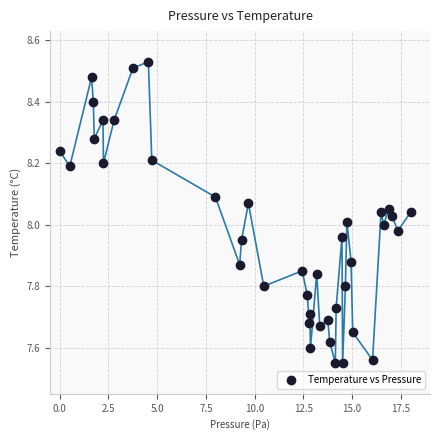

What is the range of X values (max minus min)?

18.0